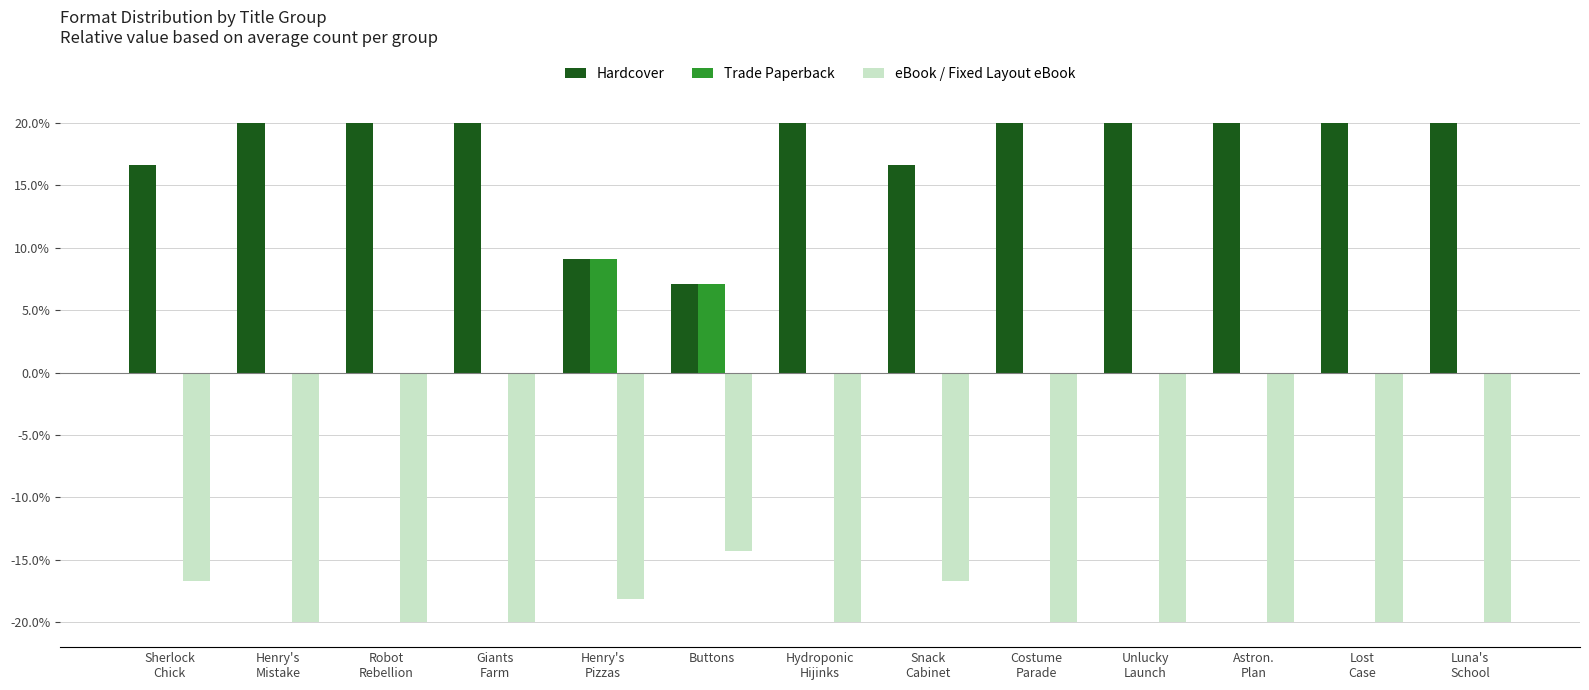

Which series has the largest total across all categories?

Hardcover